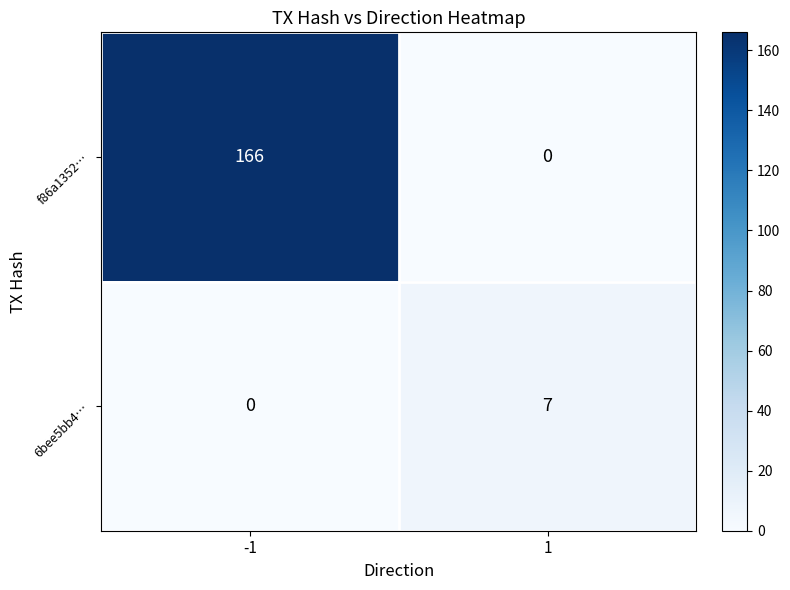

What is the difference between the 6bee5bb4… values at 1 and -1?

7